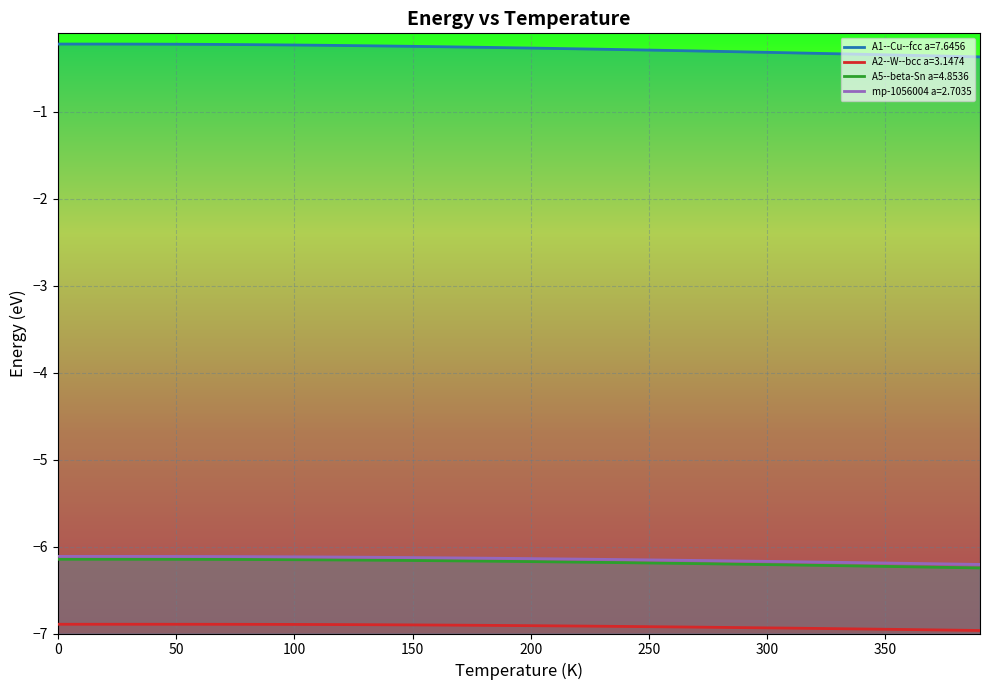

What is the difference between the highest and lowest values at 240?

6.6